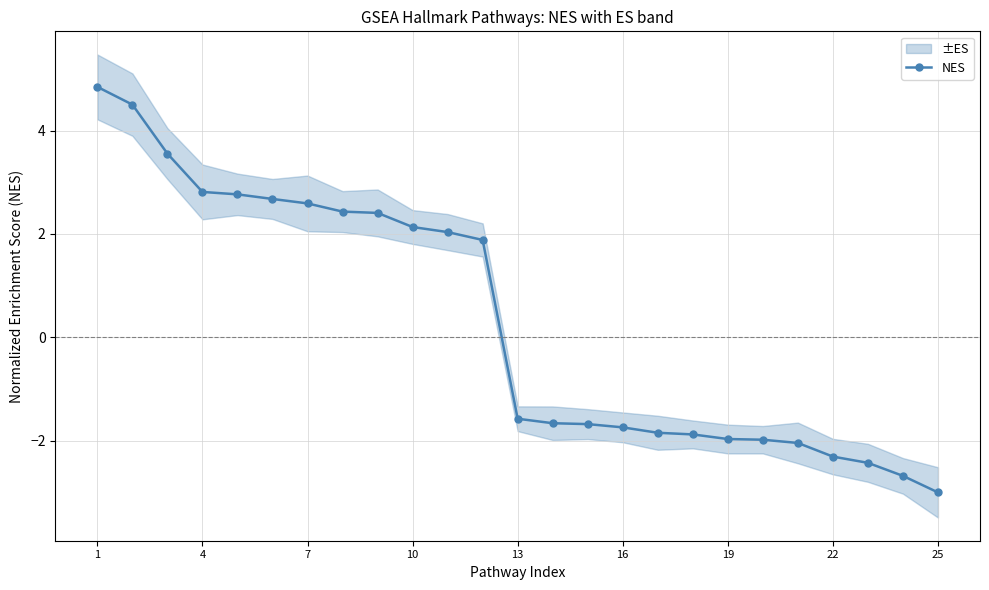

What is the maximum value shown in the chart?

4.8